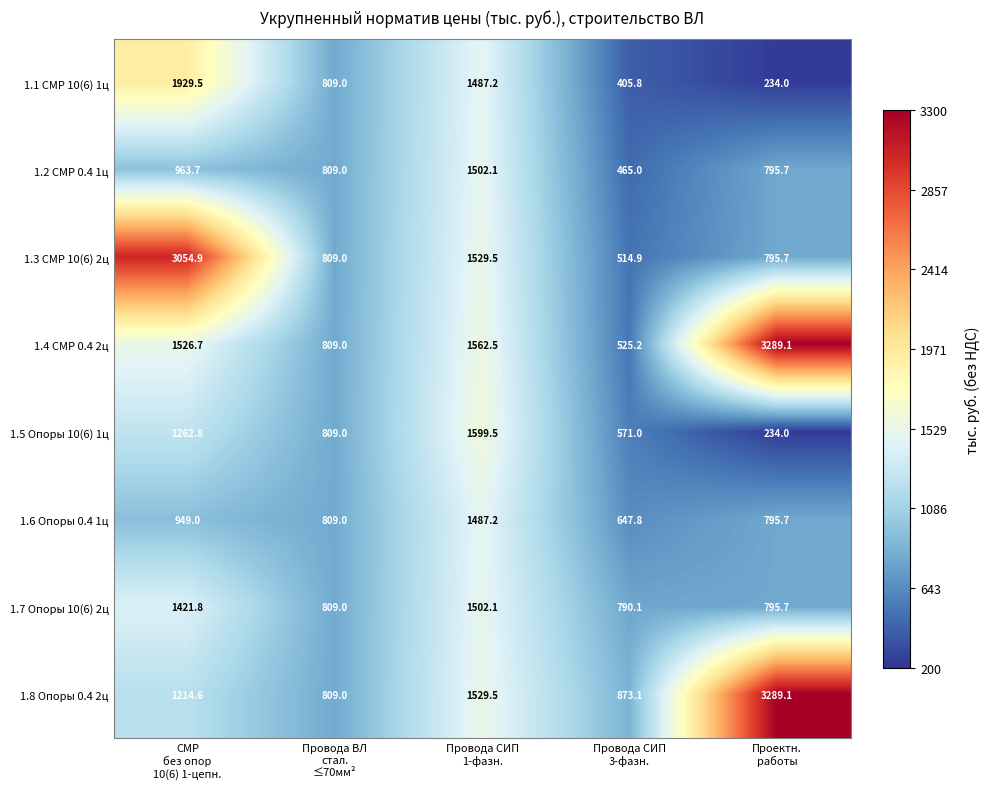

Which series has the largest range (max minus min)?

1.4 СМР 0.4 2ц